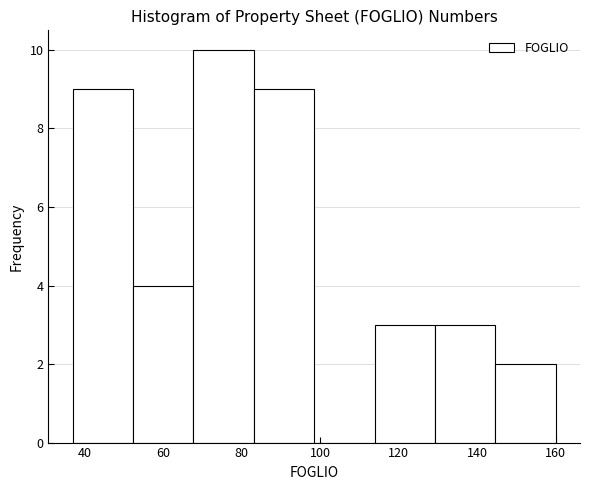

How tall is the bar that spans 144 to 160 on the x-axis? Neither the bar edges nor the heights are printed on the chart, so give them approximately, as read against the axes.

2